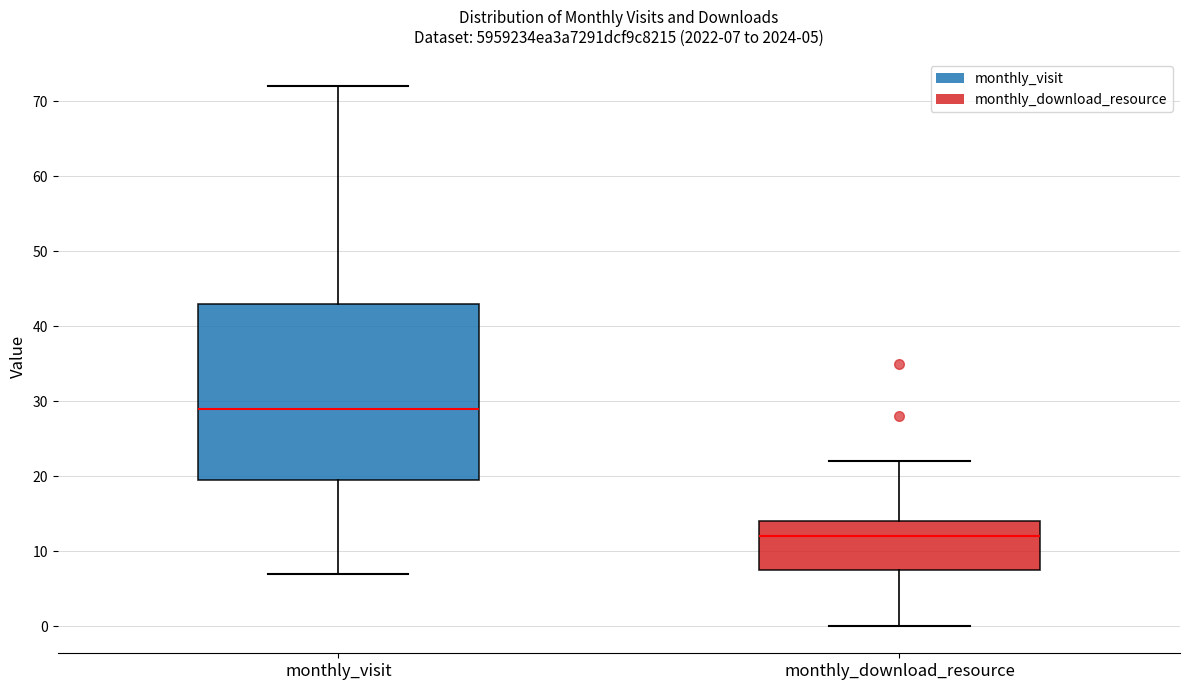

Which box's median line is the highest?

monthly_visit